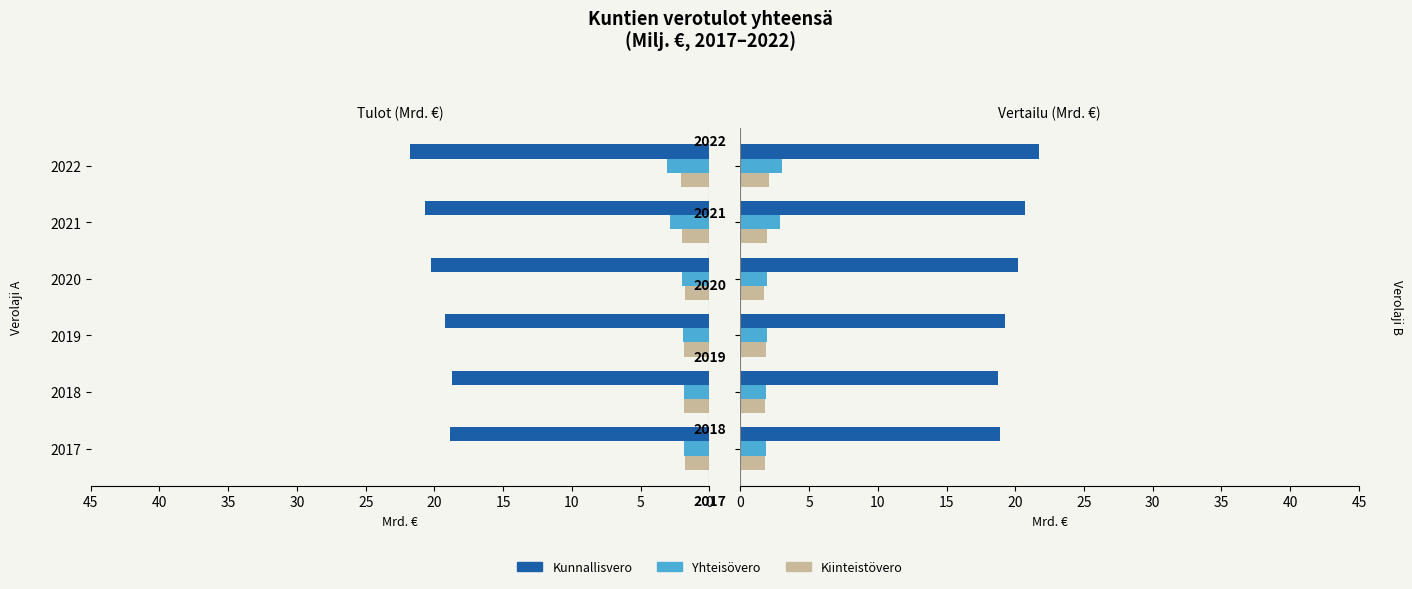

What is the value of the Kiinteistövero bar at the 2nd from the left?

1.8